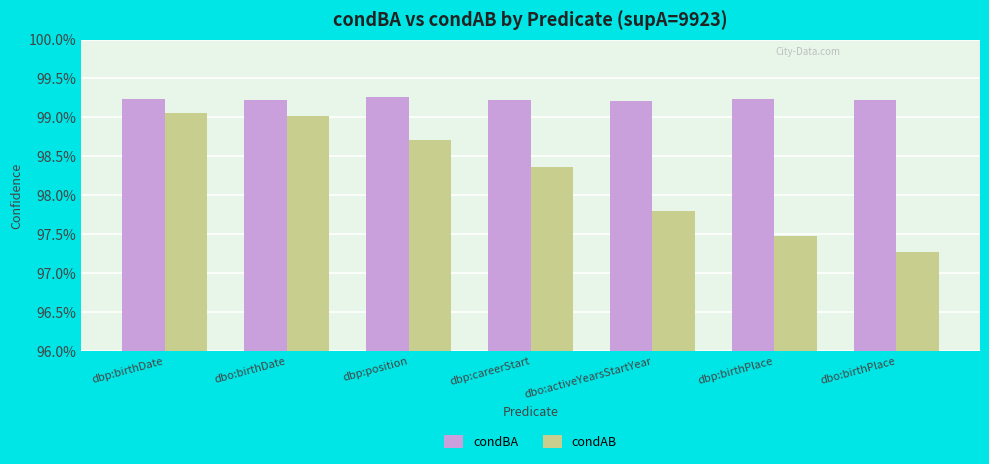

What are all the series names shown in the legend?

condBA, condAB